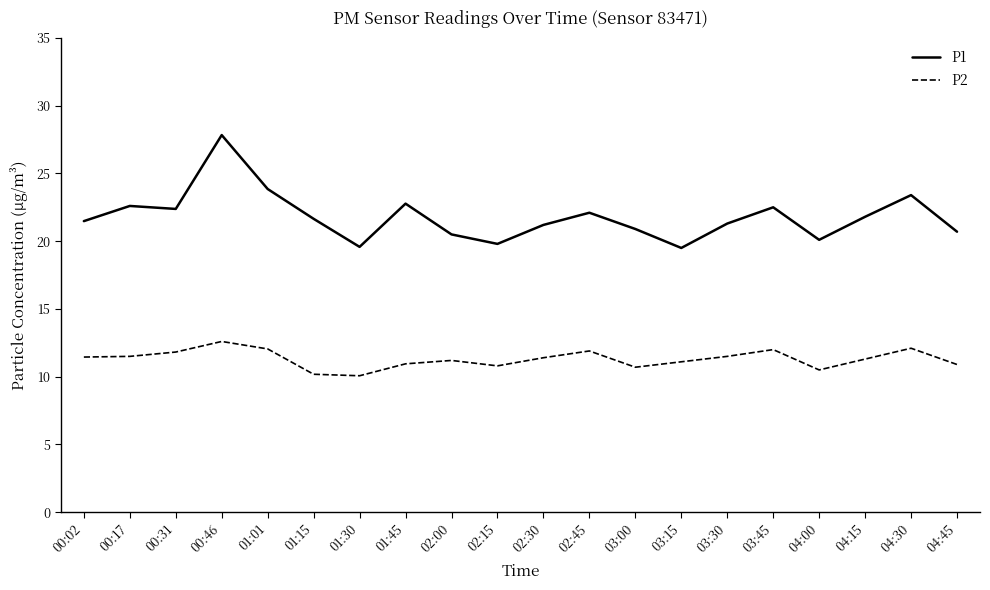

What position from the left is 00:02?

1